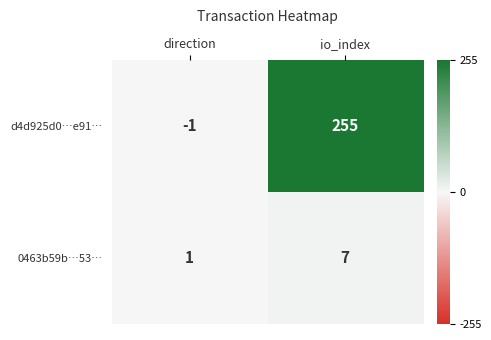

At how many categories does at least one series exceed 0?

2